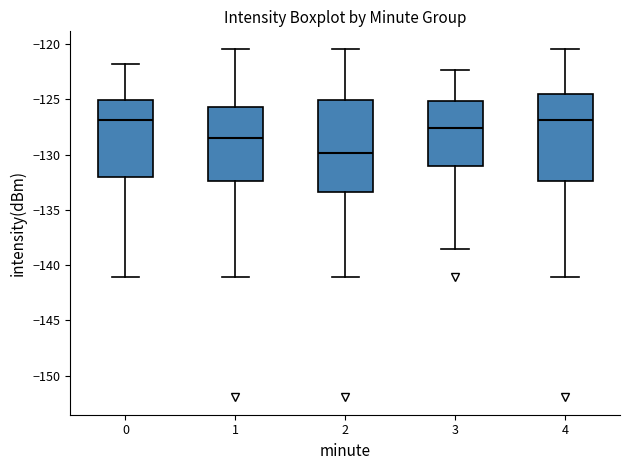

Which box's median line is the lowest?

2